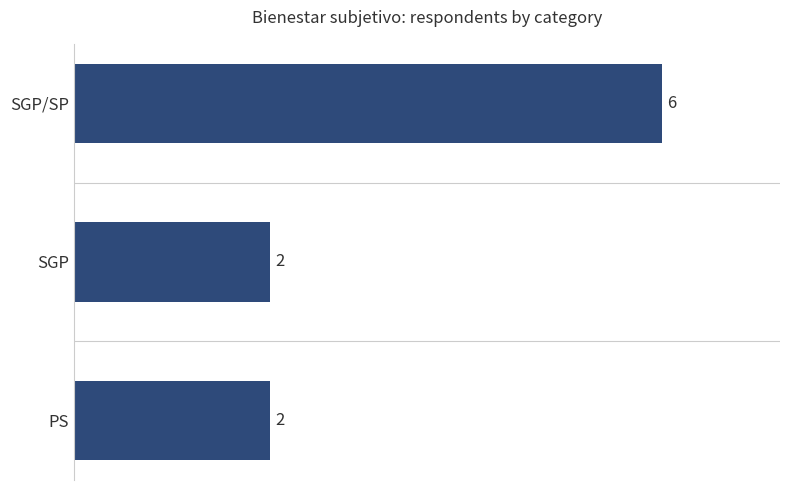

What is the greatest value displayed?

6